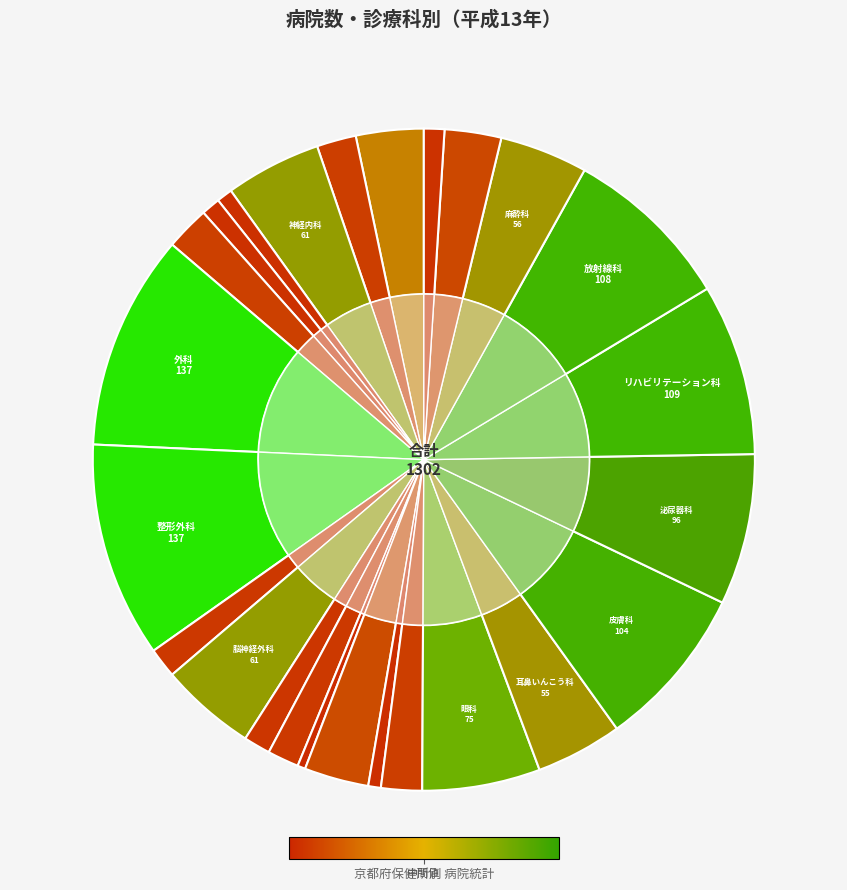

Does 神経内科 account for over 50% of the chart?

No